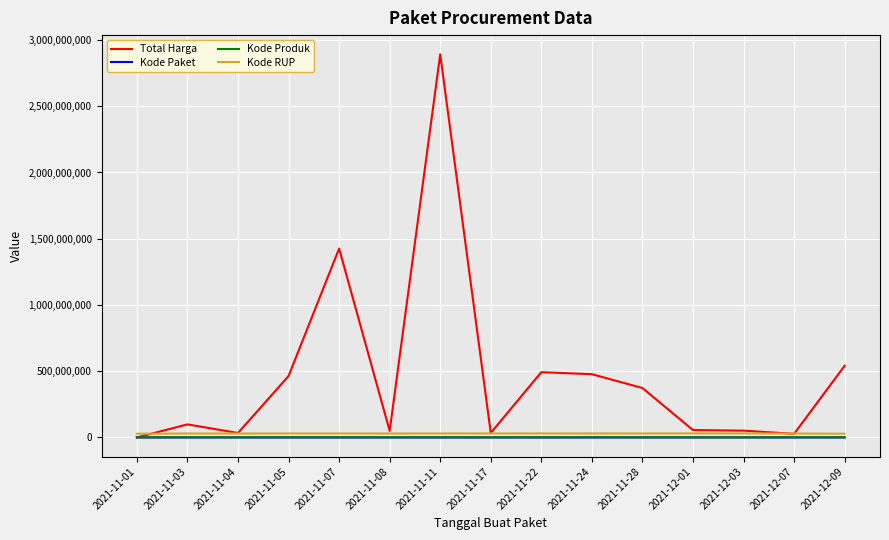

What is the sum of all Total Harga values?

7019361010